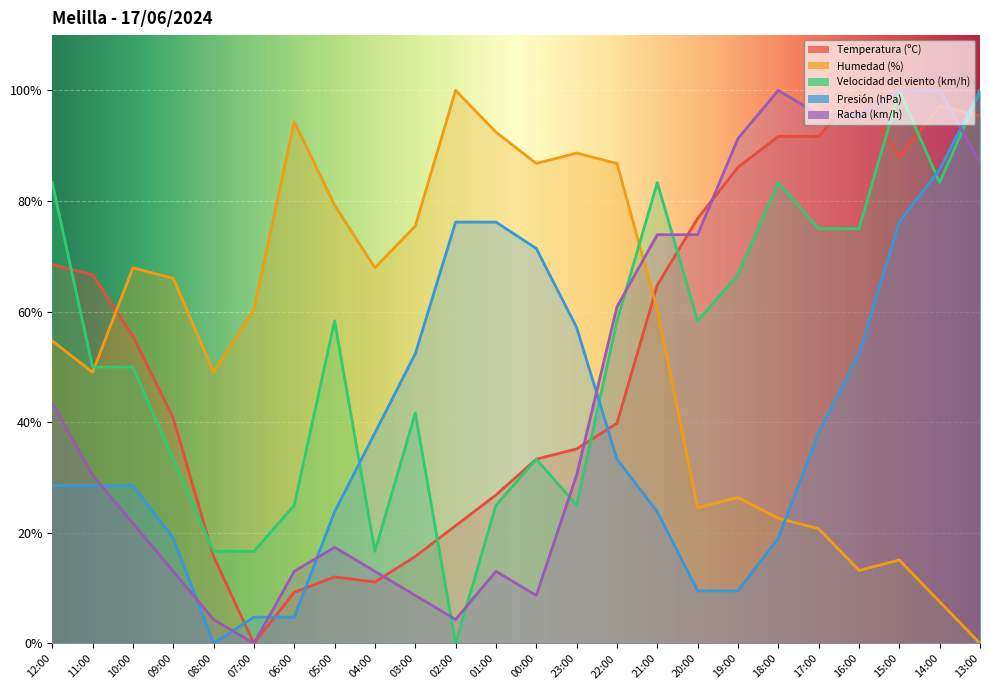

What is the difference between the highest and lowest values at 23:00?

63.7